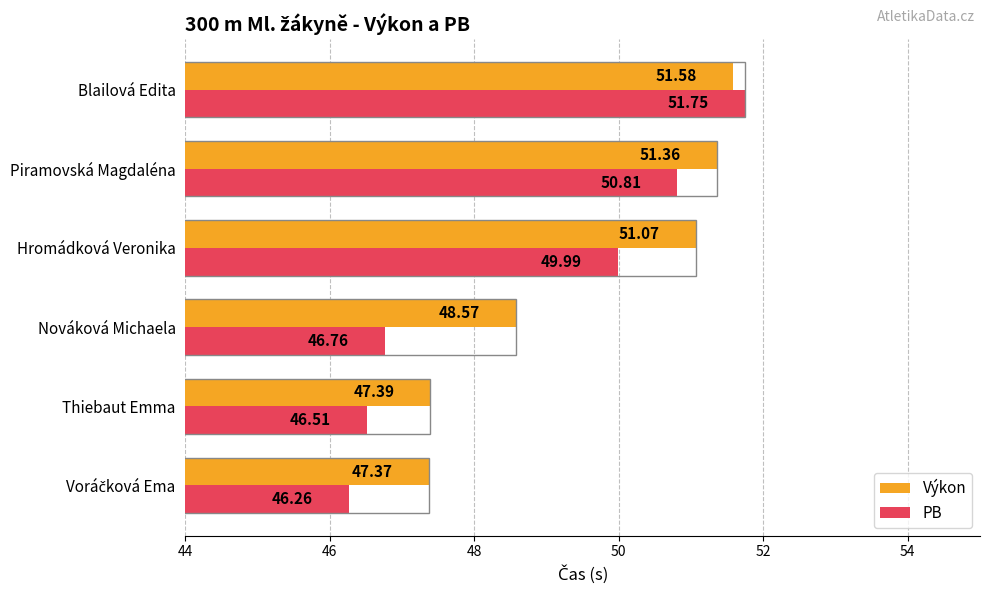

What is the difference between the maximum and minimum values in the Výkon series?

4.2